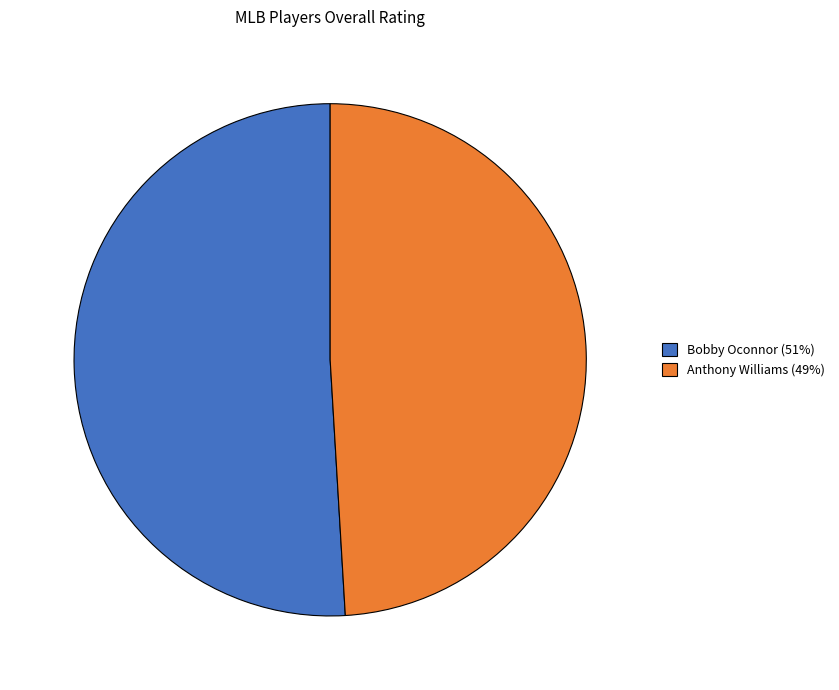

Combined, do Anthony Williams and Bobby Oconnor account for over 50%?

Yes